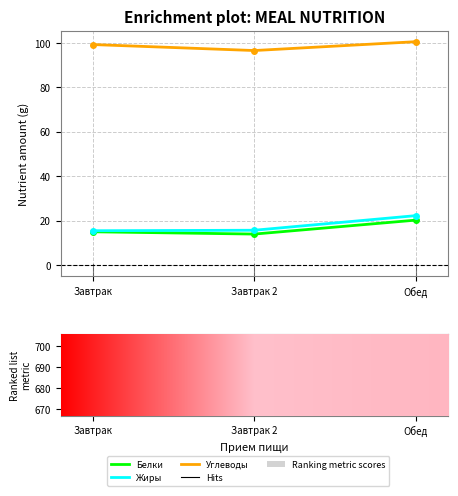

Is this an area chart (filled region under the line)?

No